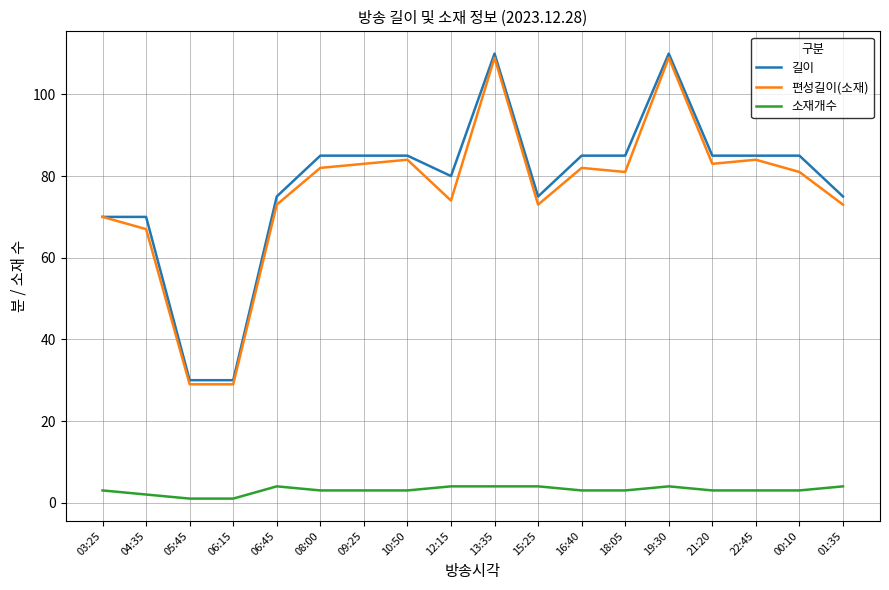

Is the value of 소재개수 at 06:15 greater than the value of 길이 at 06:45?

No